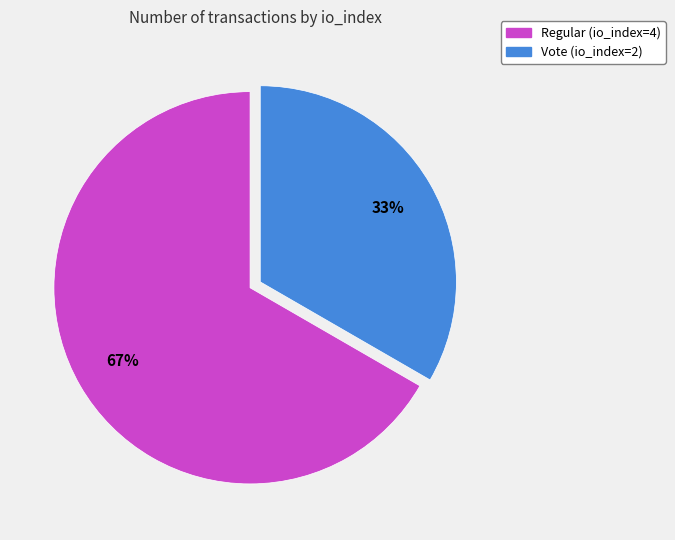

What is the largest slice in the pie chart?

Regular (io_index=4)